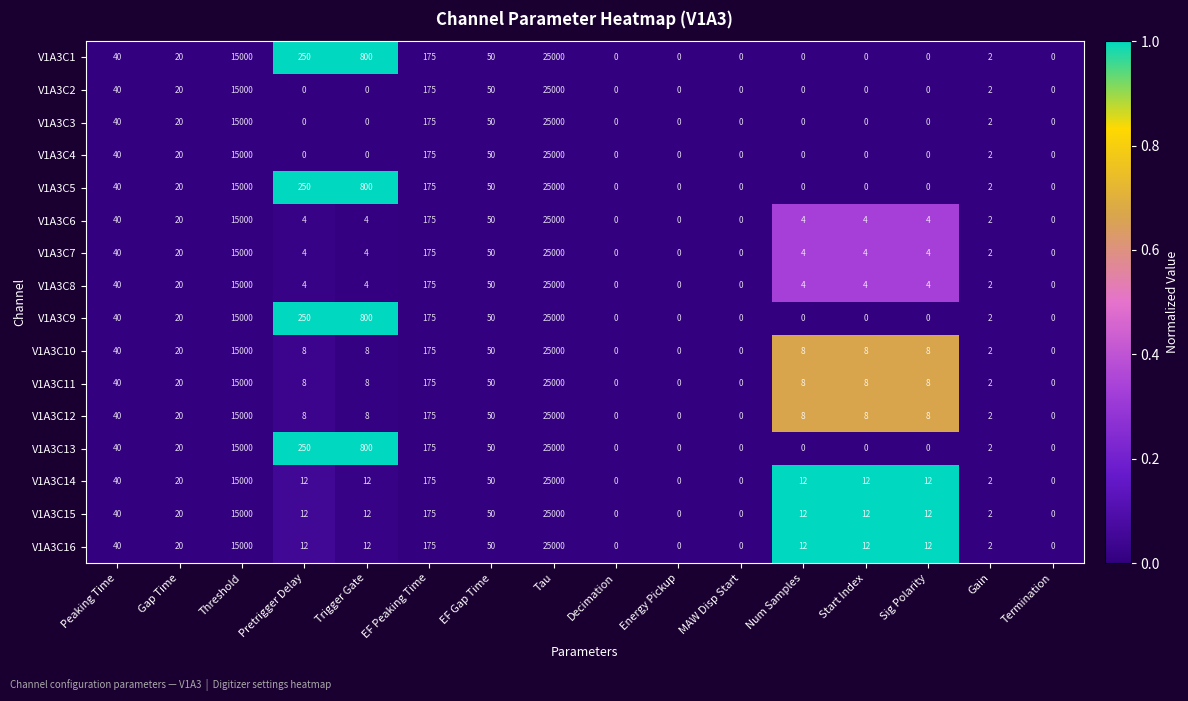

Is it true that V1A3C11 equals 50 at EF Gap Time?

True